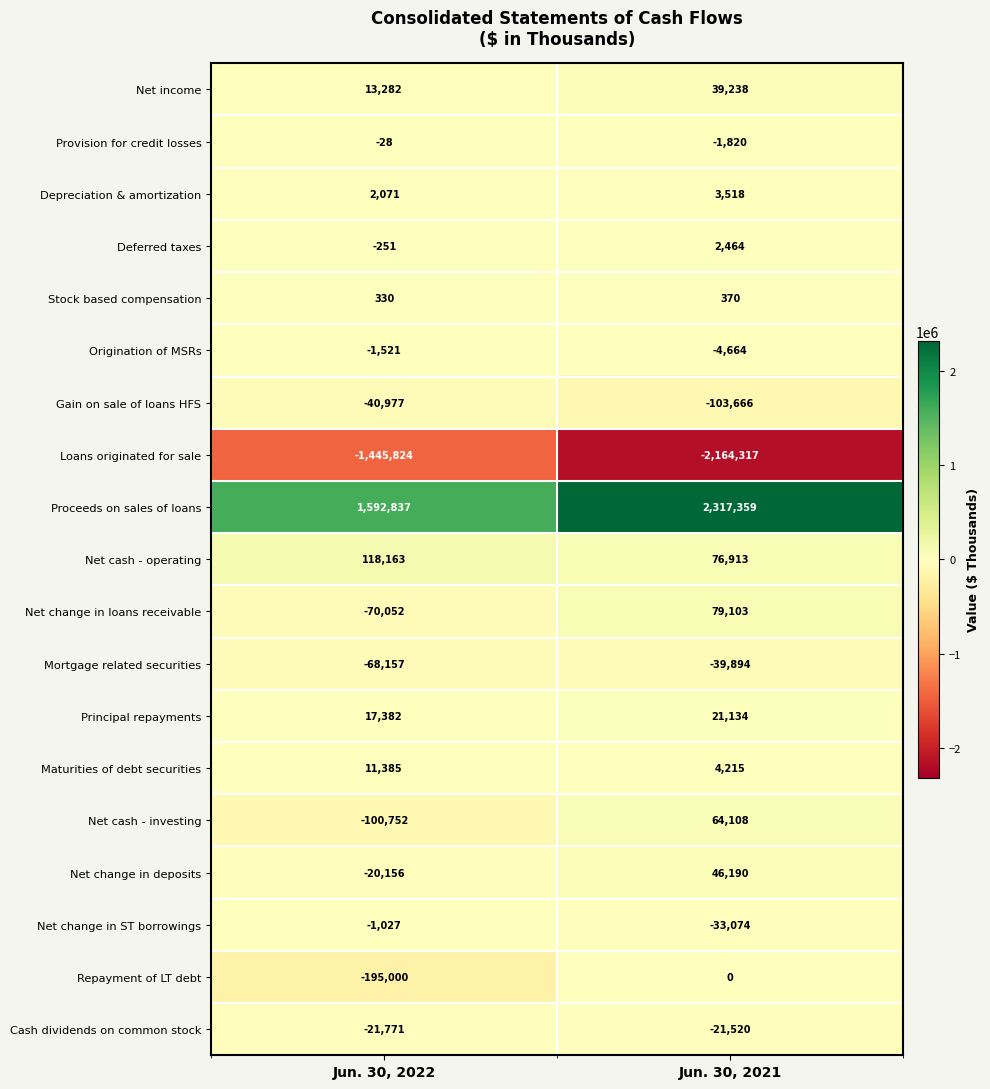

At which category is the sum across all series the highest?

Jun. 30, 2021